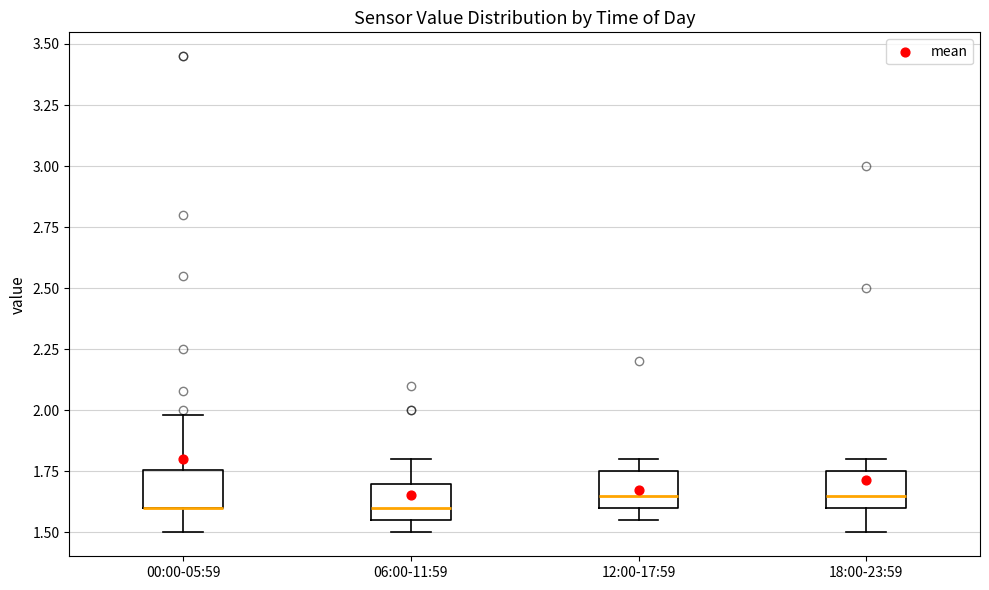

Reading left to right, transcribe this box plot: for each box, give where its median line is, the range the box spans, and where its two whiskers end, as read against the y-axis. The values are not printed on the chart, so give them approximately, as read against the axis.

00:00-05:59: median 1.60 (drawn on the box's lower edge), box 1.60 to 1.75, whiskers 1.50 to 2.00
06:00-11:59: median 1.60, box 1.55 to 1.70, whiskers 1.50 to 1.80
12:00-17:59: median 1.65, box 1.60 to 1.75, whiskers 1.55 to 1.80
18:00-23:59: median 1.65, box 1.60 to 1.75, whiskers 1.50 to 1.80